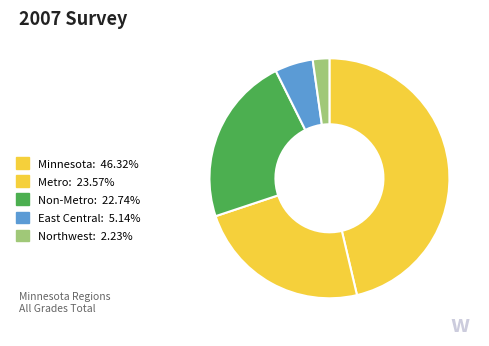

The Minnesota slice represents 60% of the pie. True or false?

False